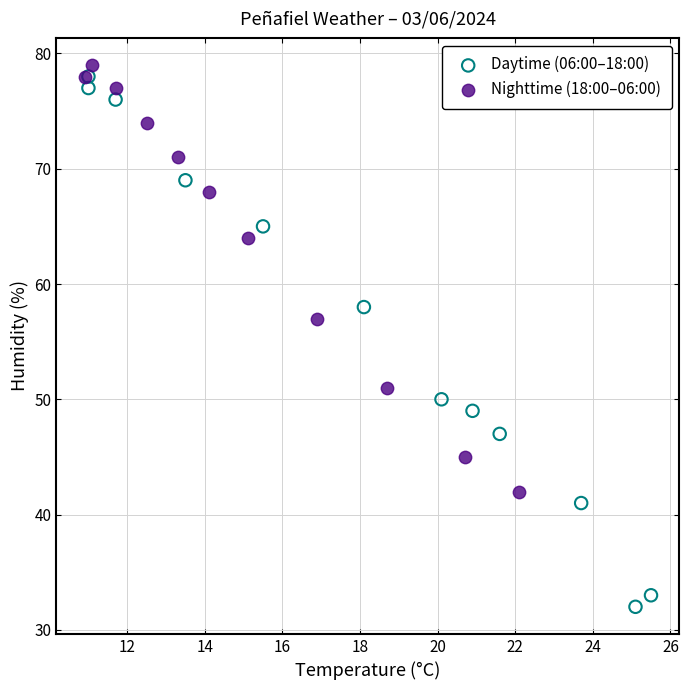

Which series reaches the minimum Y coordinate?

Daytime (06:00–18:00)